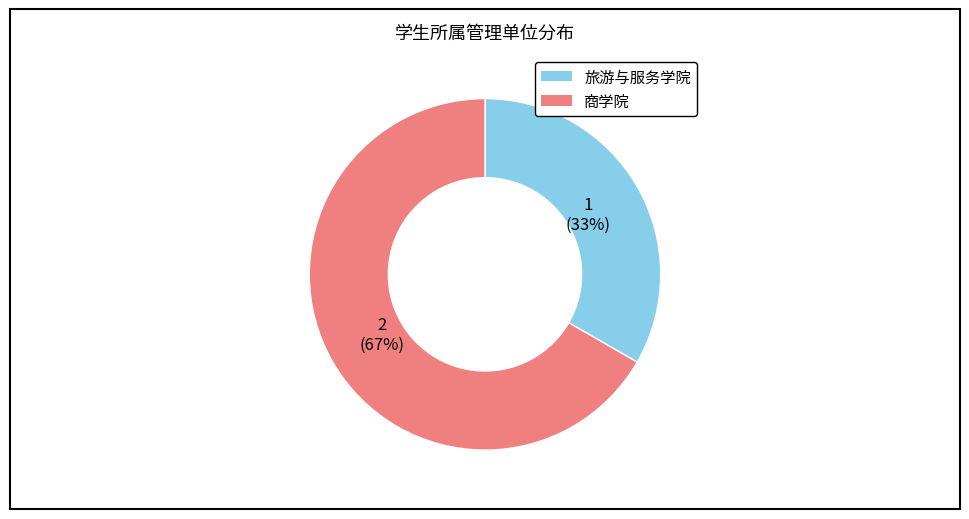

Is the sum of 旅游与服务学院 and 商学院 greater than half?

Yes